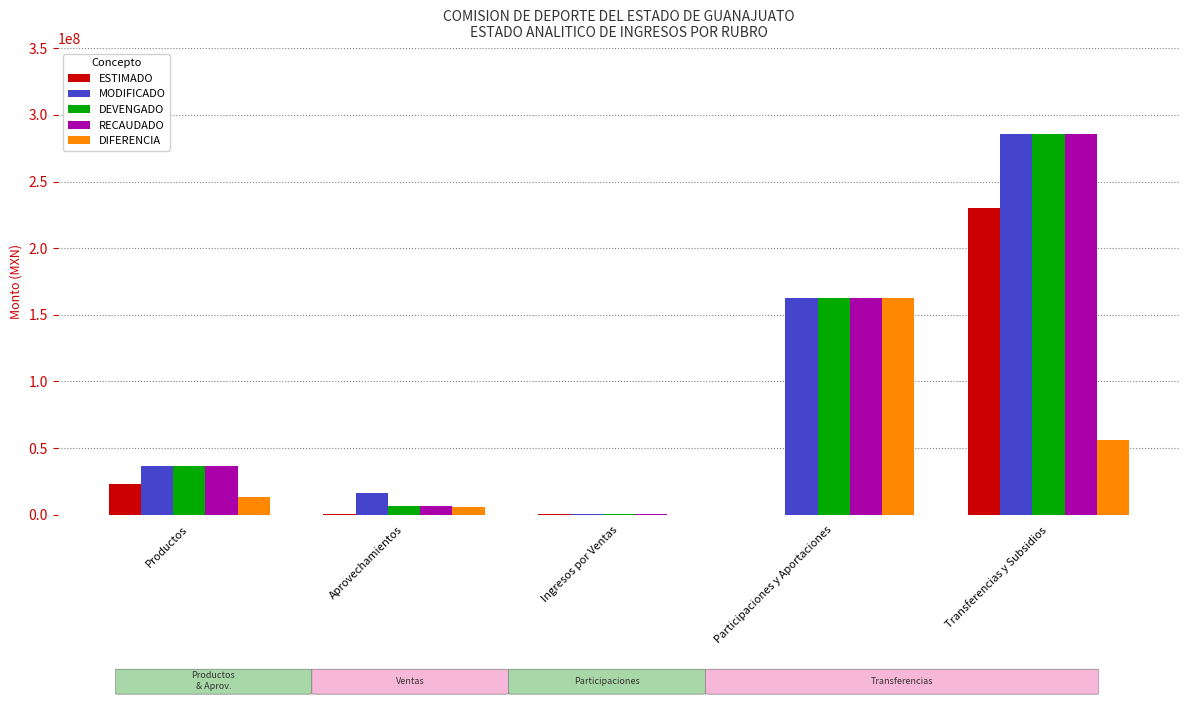

Which series changed the most between Aprovechamientos and Participaciones y Aportaciones?

DIFERENCIA